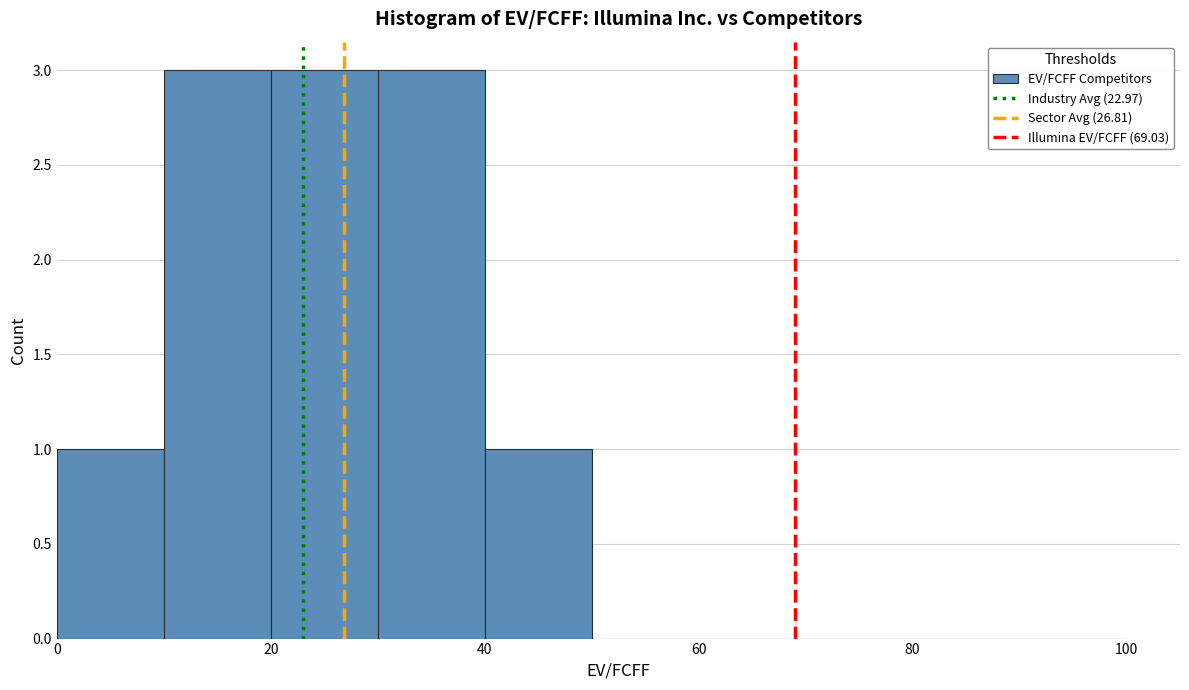

Reading left to right, transcribe this chart: for each bar, give the range it covers on the x-axis and its height. The values are not printed on the chart, so give them approximately, as read against the axis.

0 to 10: 1
10 to 20: 3
20 to 30: 3
30 to 40: 3
40 to 50: 1
50 to 60: 0
60 to 70: 0
70 to 80: 0
80 to 90: 0
90 to 100: 0